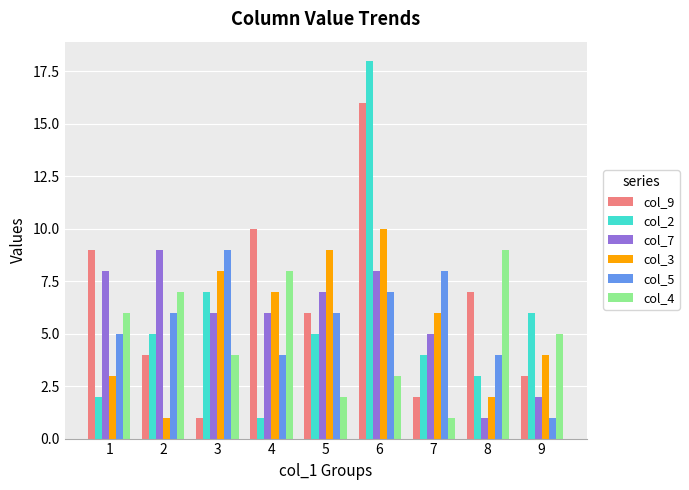

The col_5 series shows 9 at 3. True or false?

True